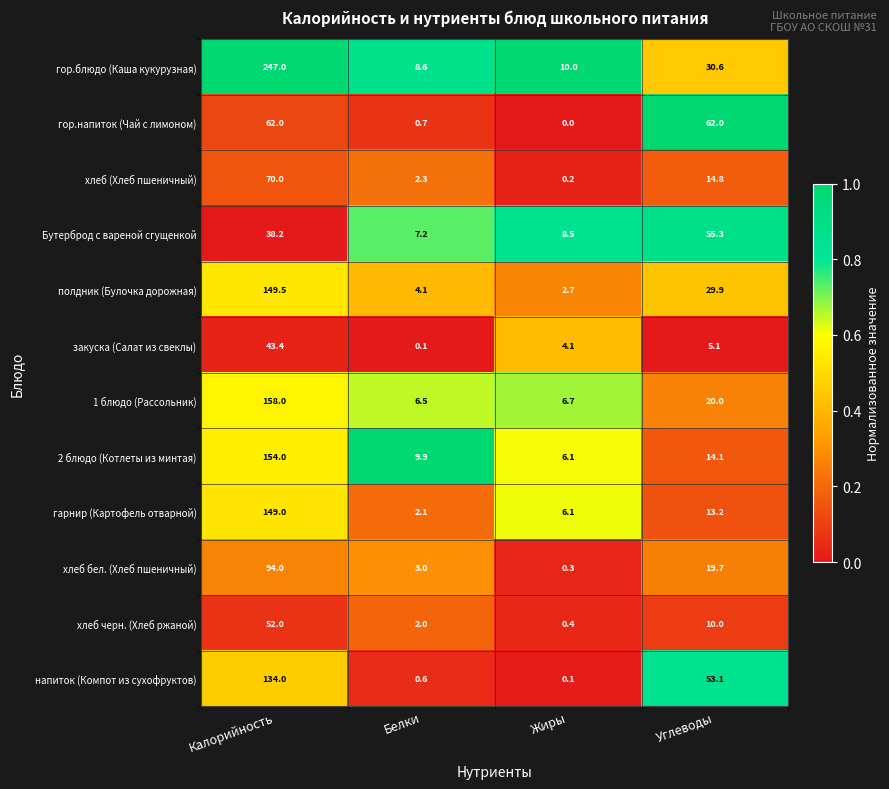

What is the difference between the highest and lowest values at Жиры?

10.0